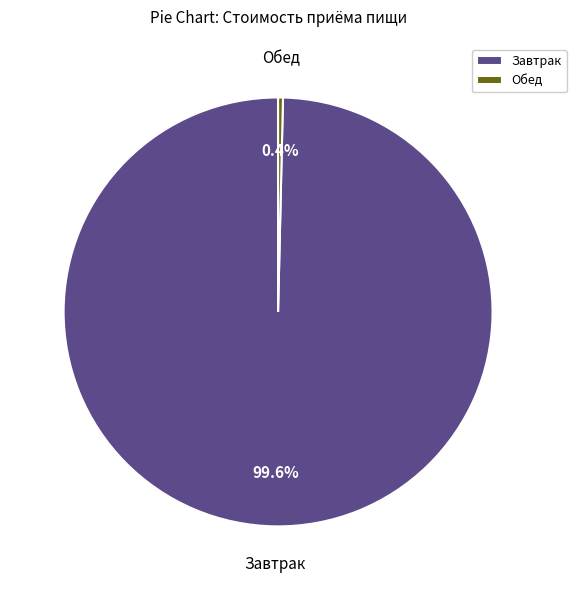

Does Обед represent more than half of the total?

No